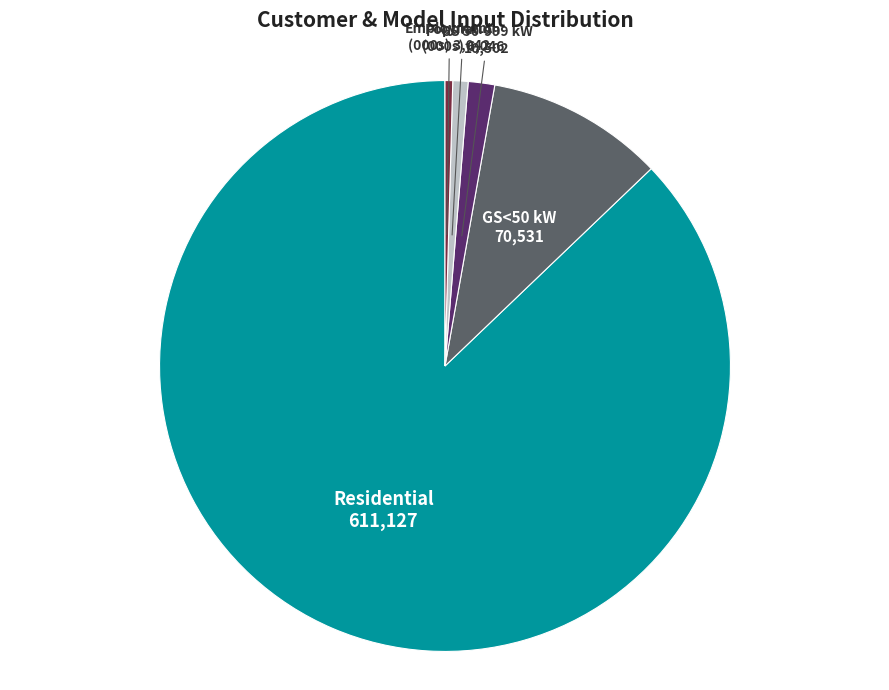

Which has a higher value, GS 50-999 kW or GS<50 kW?

GS<50 kW